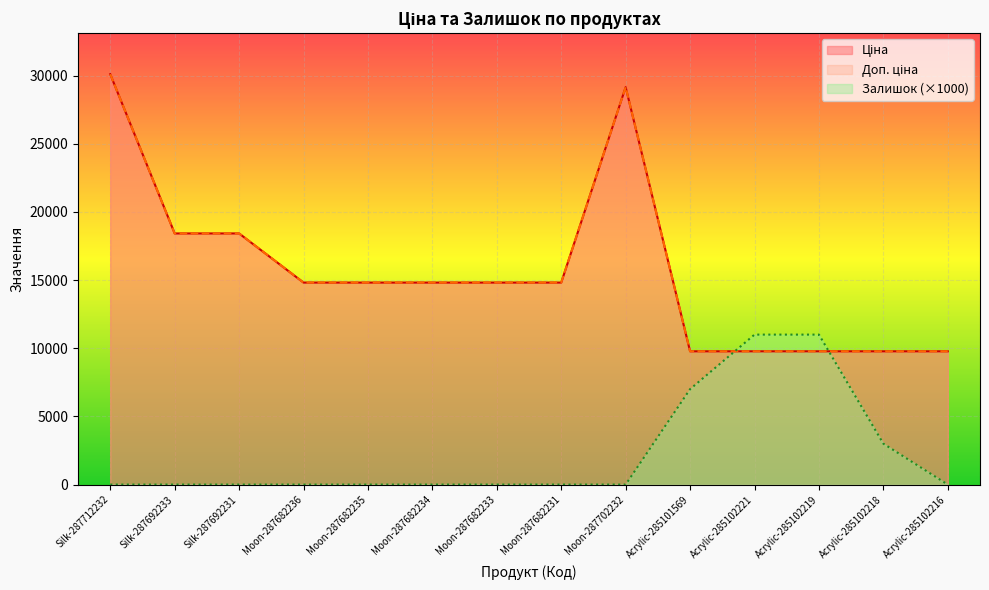

What position from the right is Moon-287702232?

6